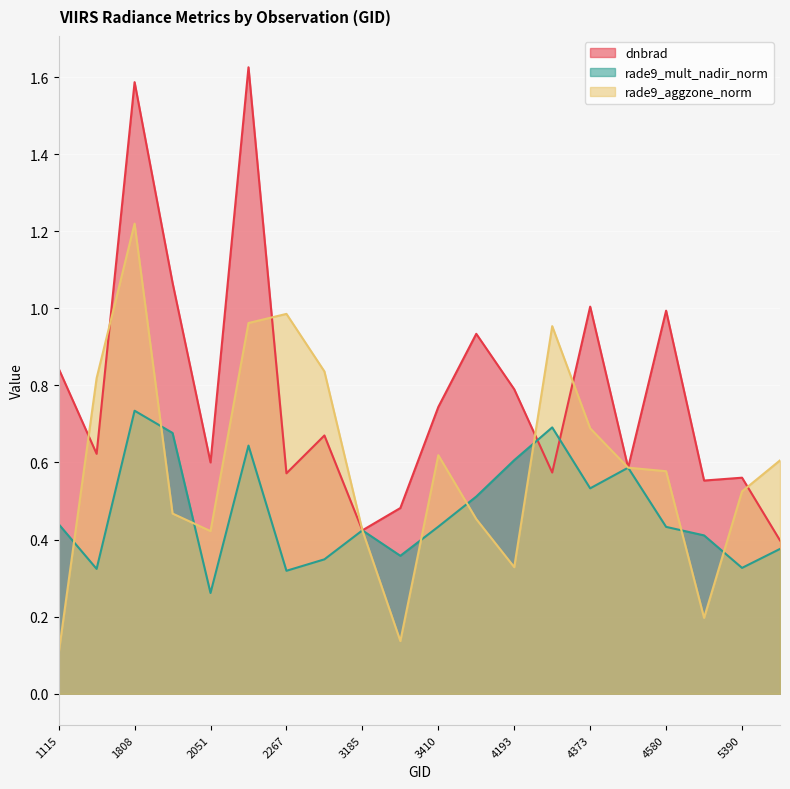

How many series are shown in this chart?

3